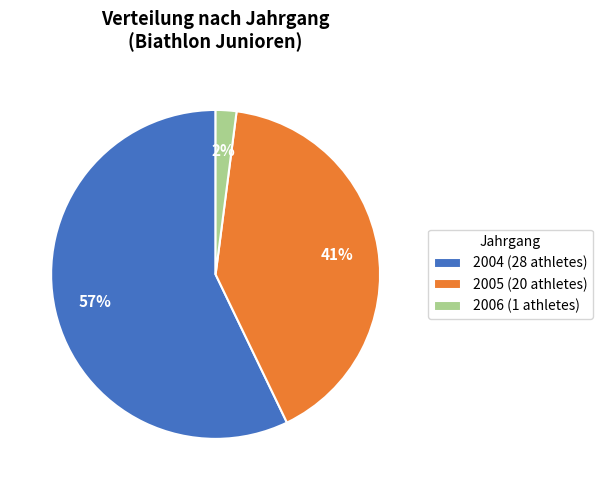

What percentage is the 2006 (1 athletes) slice, to the nearest percent?

2%